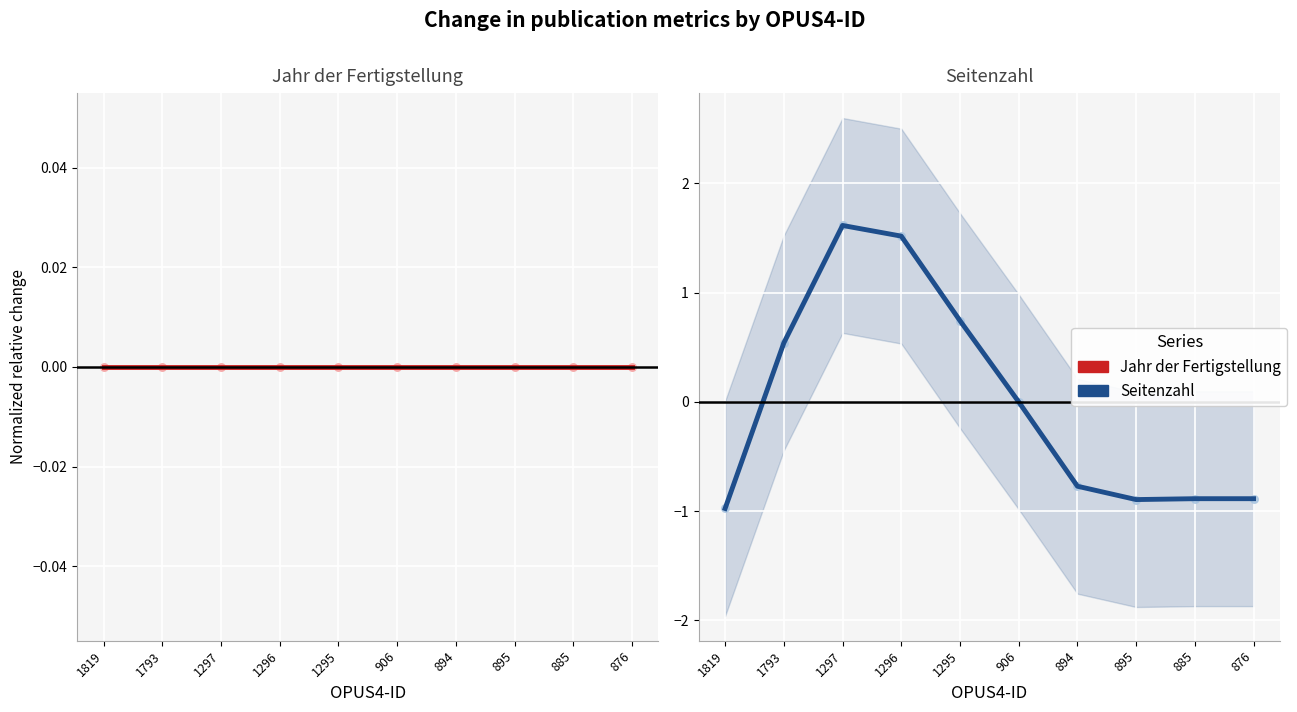

At how many categories does at least one series exceed 0?

4